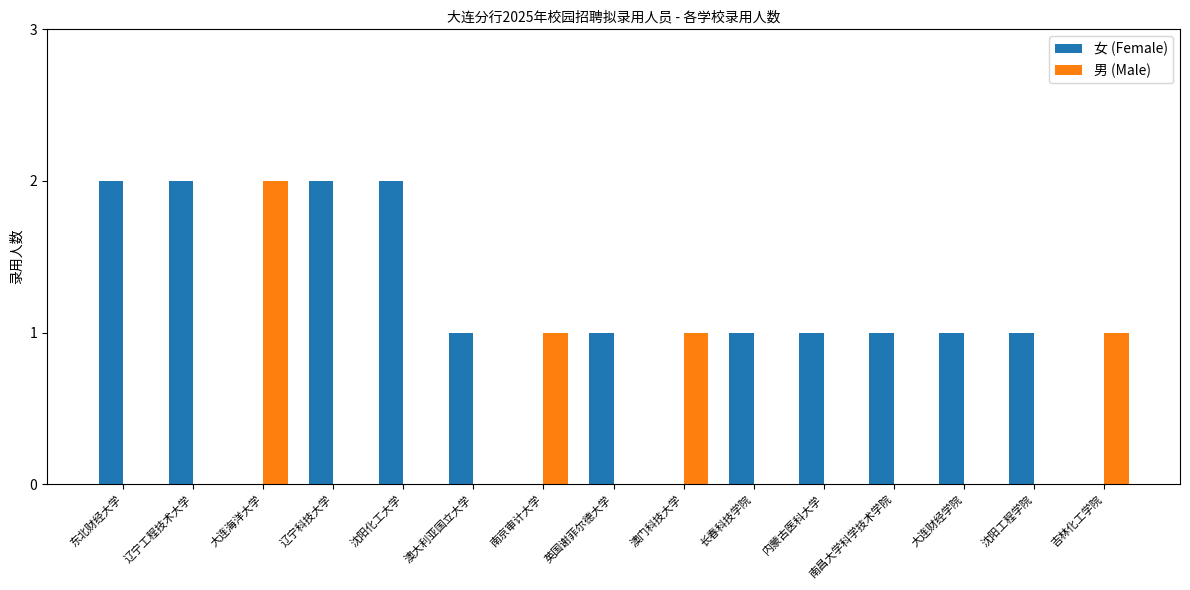

Does the chart contain stacked bars?

No